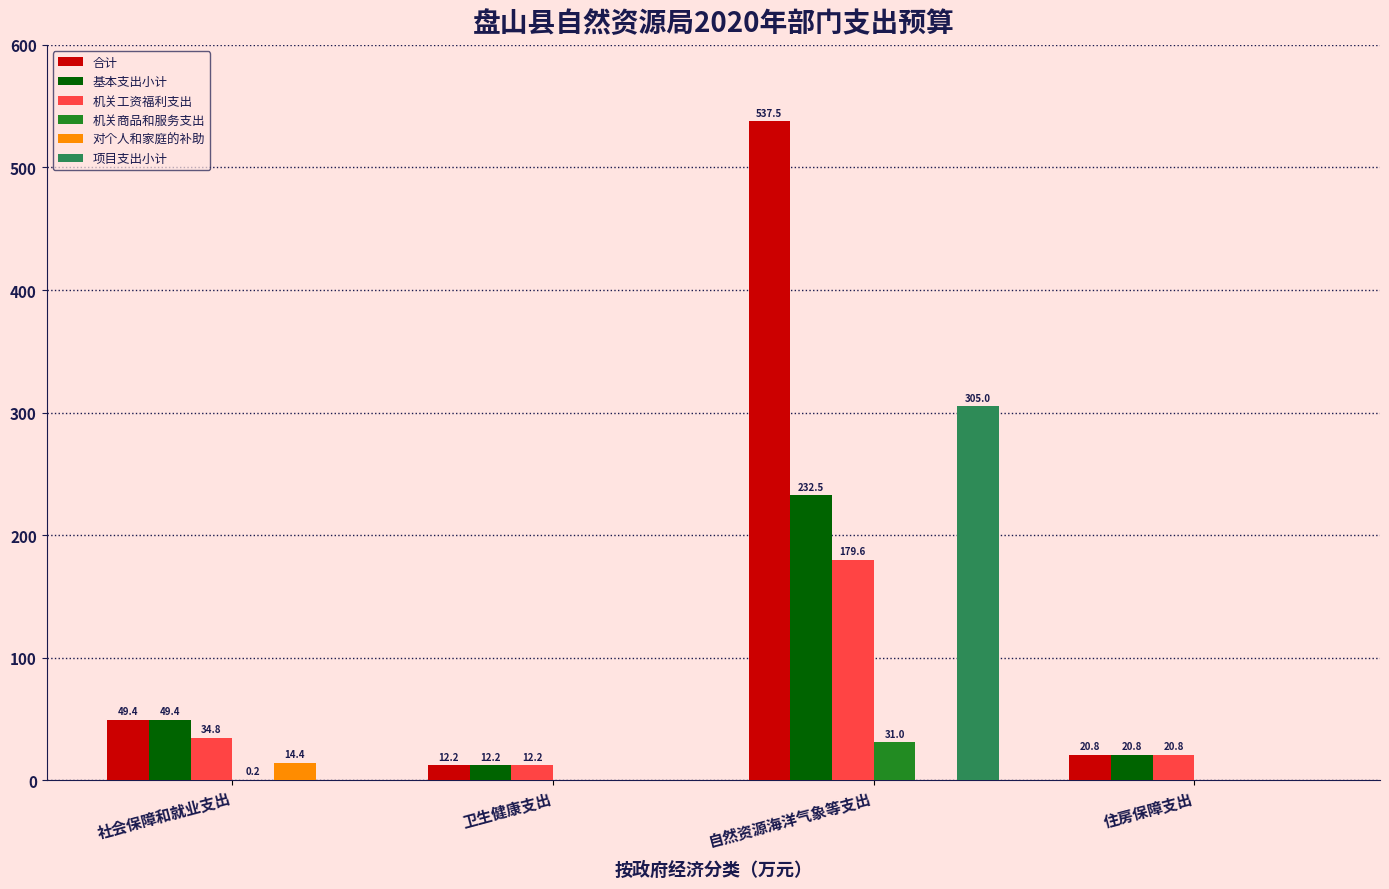

What is the total value across all series at 自然资源海洋气象等支出?

1285.6